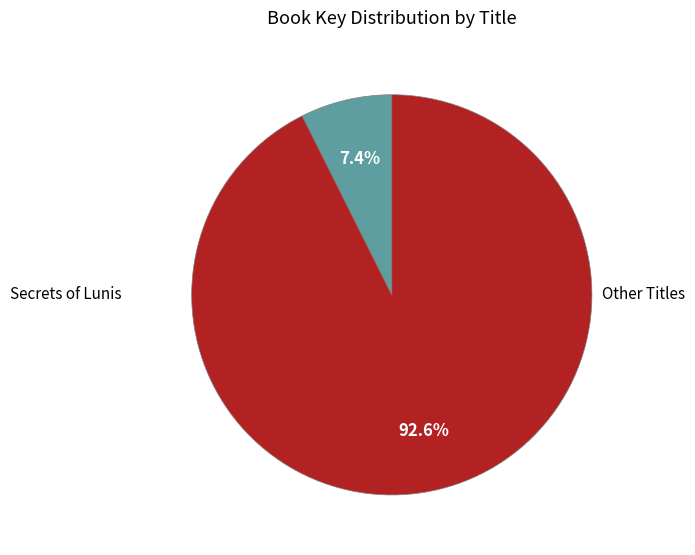

Is there a majority slice in this chart?

Yes